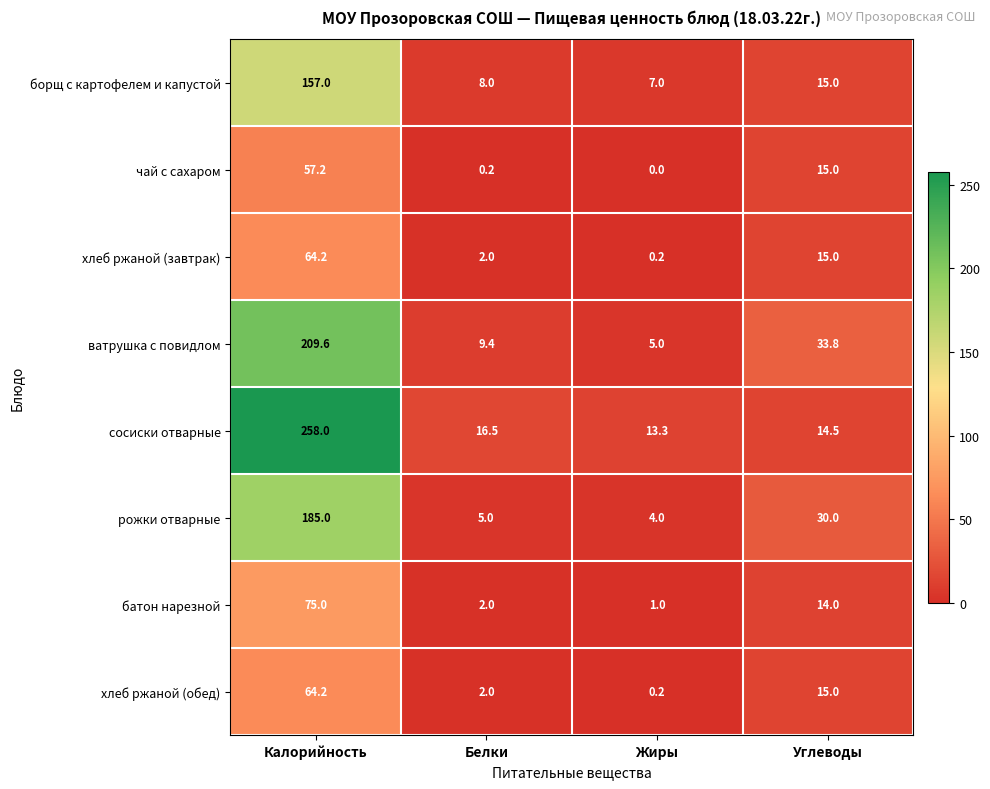

Which series has the largest total across all categories?

сосиски отварные